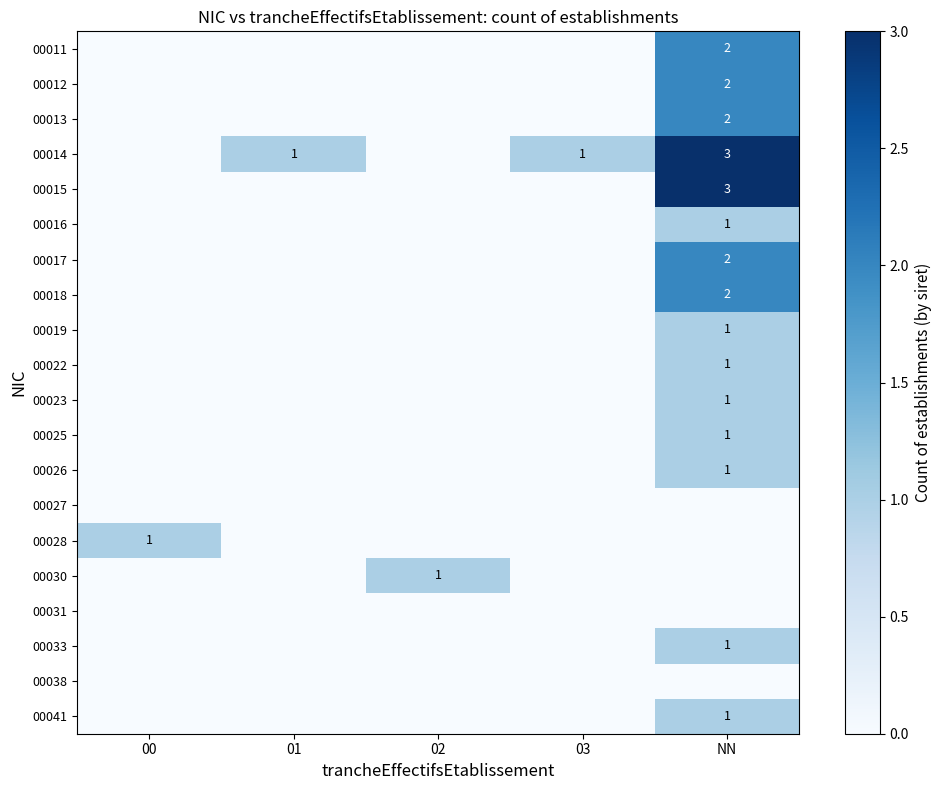

Rank the categories by 00018 value from highest to lowest.

NN, 00, 01, 02, 03